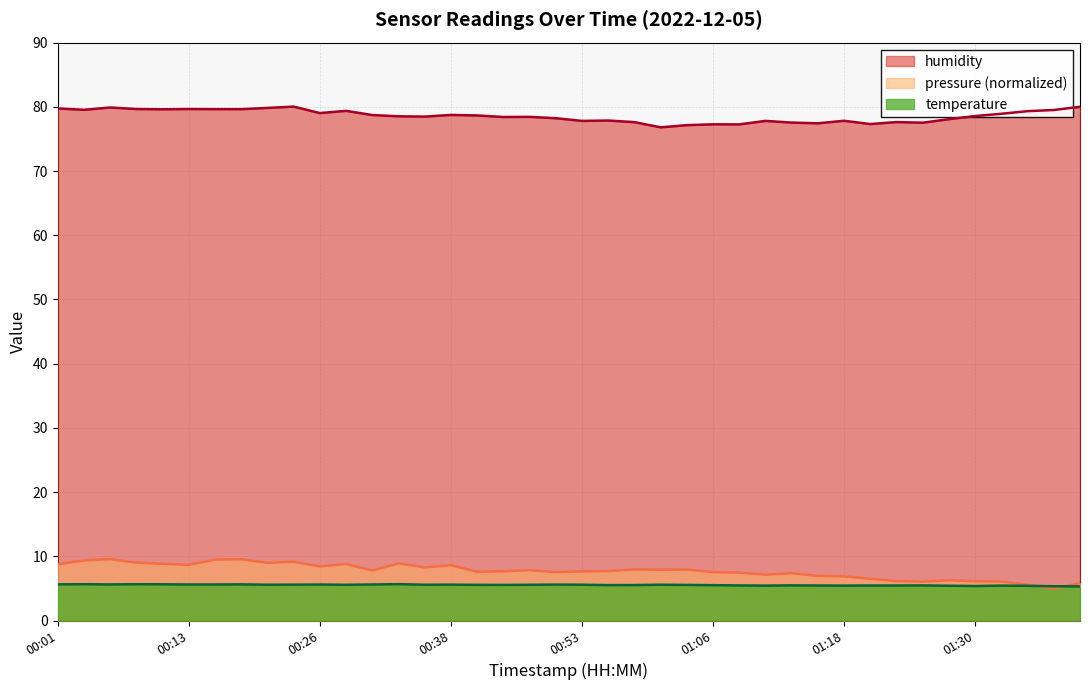

True or false: humidity and temperature cross at least once.

False